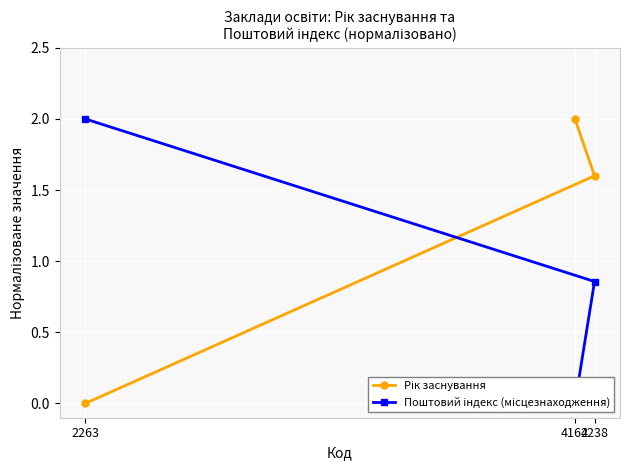

Which series has the widest spread of values?

Рік заснування